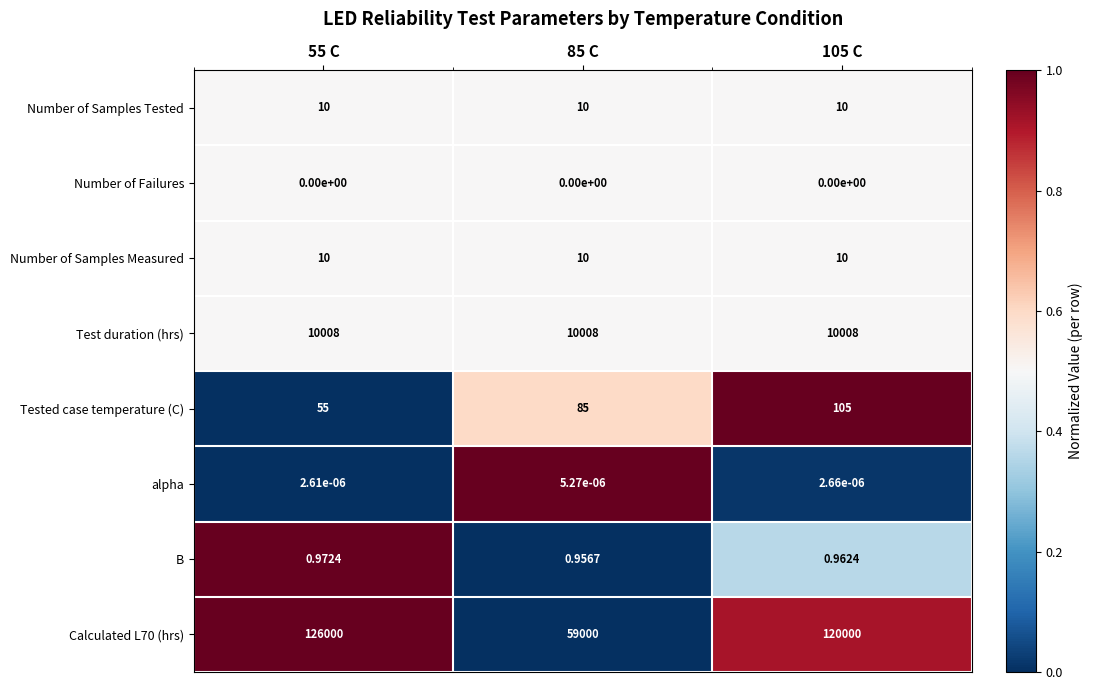

How many distinct data groups are displayed?

8